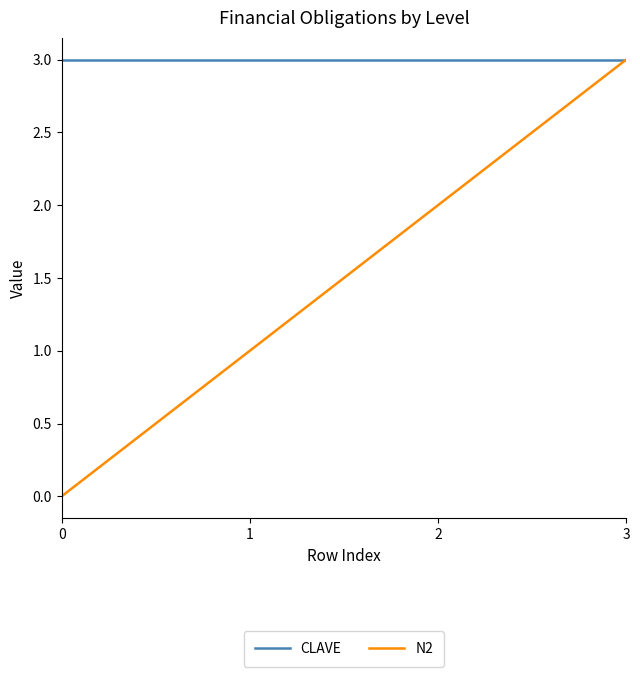

What is the difference between the maximum and minimum values in the N2 series?

3